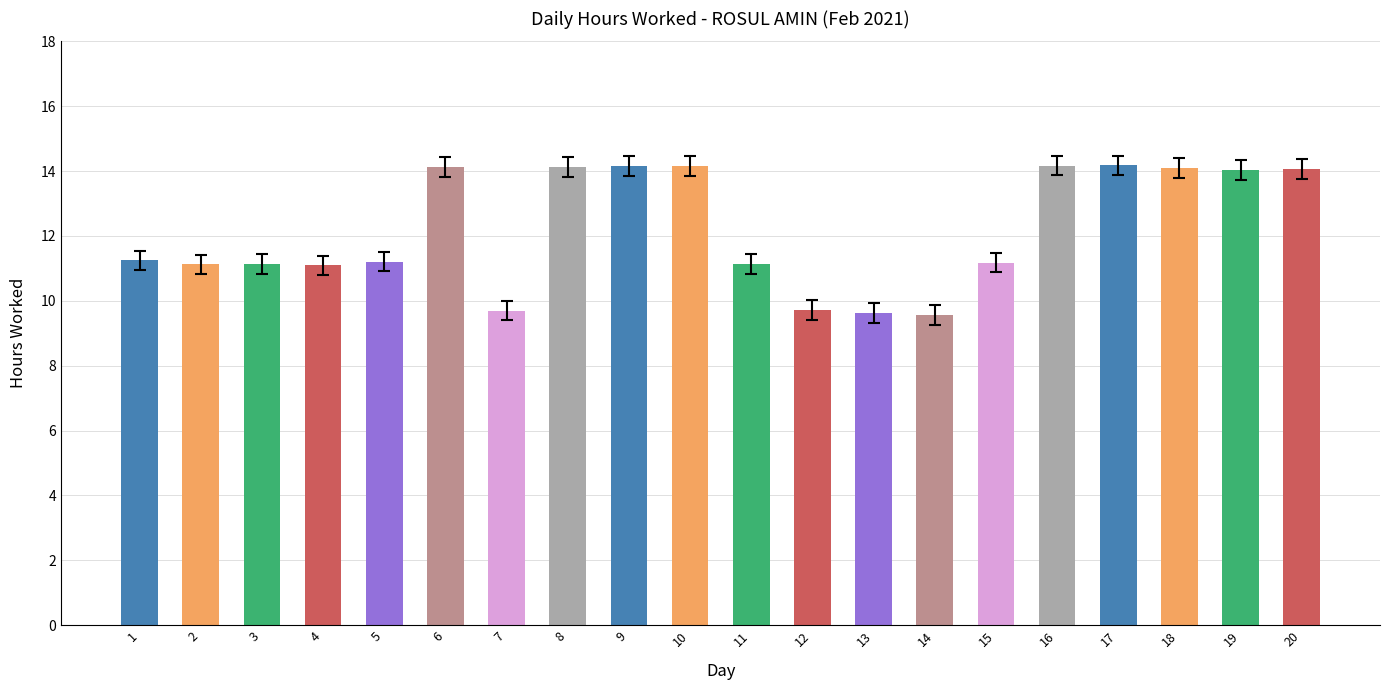

True or false: the data shows 9.7 at 12.

True